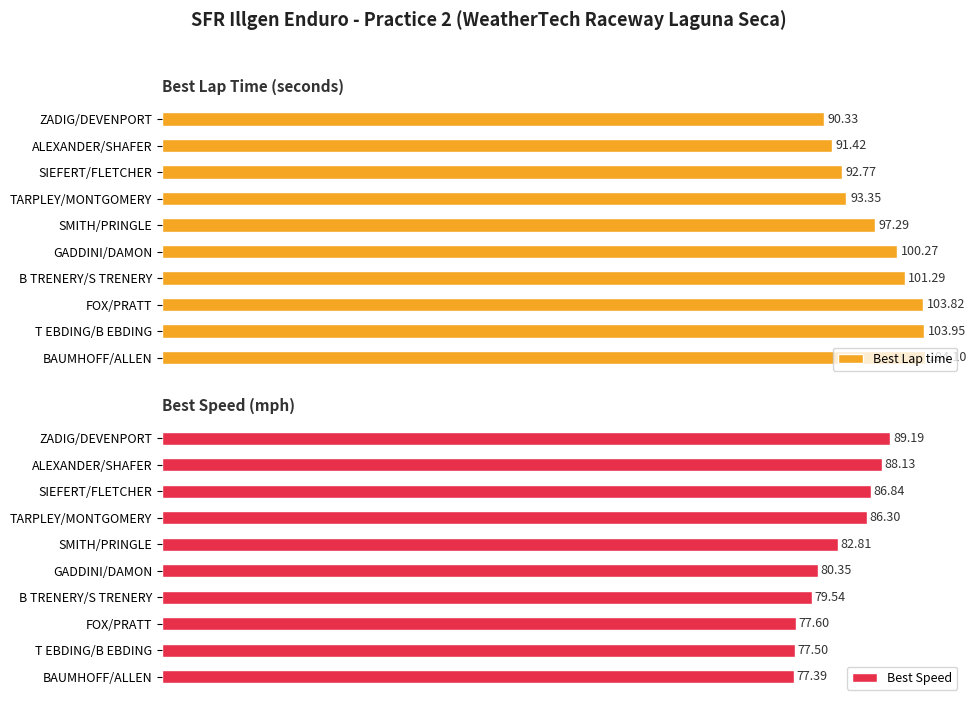

Rank the categories by Best Lap time value from lowest to highest.

ZADIG/DEVENPORT, ALEXANDER/SHAFER, SIEFERT/FLETCHER, TARPLEY/MONTGOMERY, SMITH/PRINGLE, GADDINI/DAMON, B TRENERY/S TRENERY, FOX/PRATT, T EBDING/B EBDING, BAUMHOFF/ALLEN